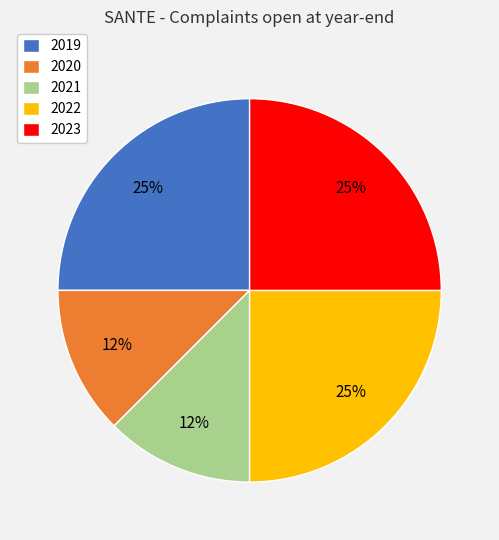

Does any single category account for the majority?

No